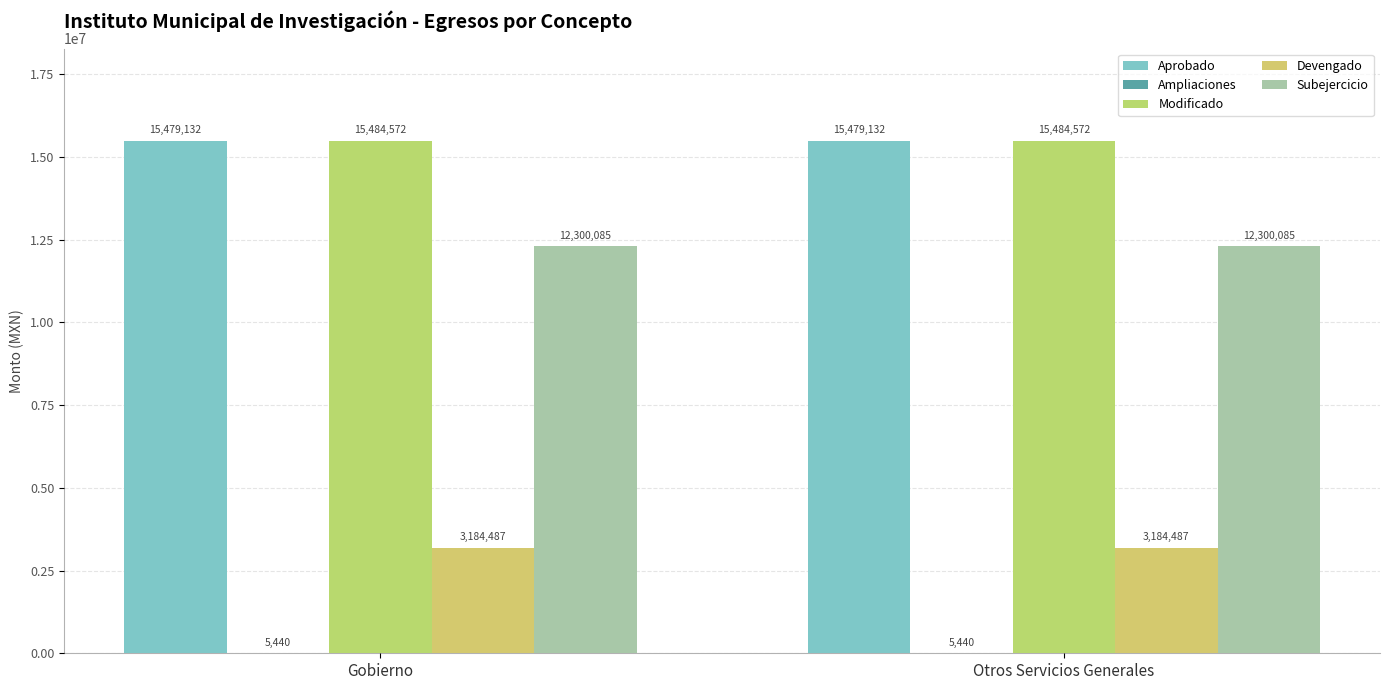

Count the number of categories in the chart.

2